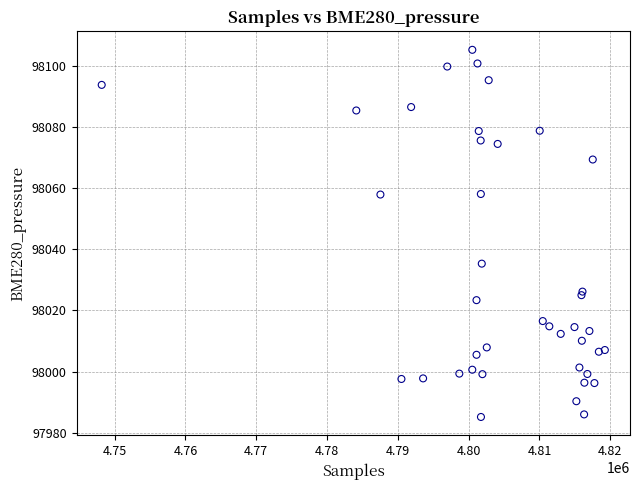

What Y value in the scatter plot is closest to 98045?

98035.3